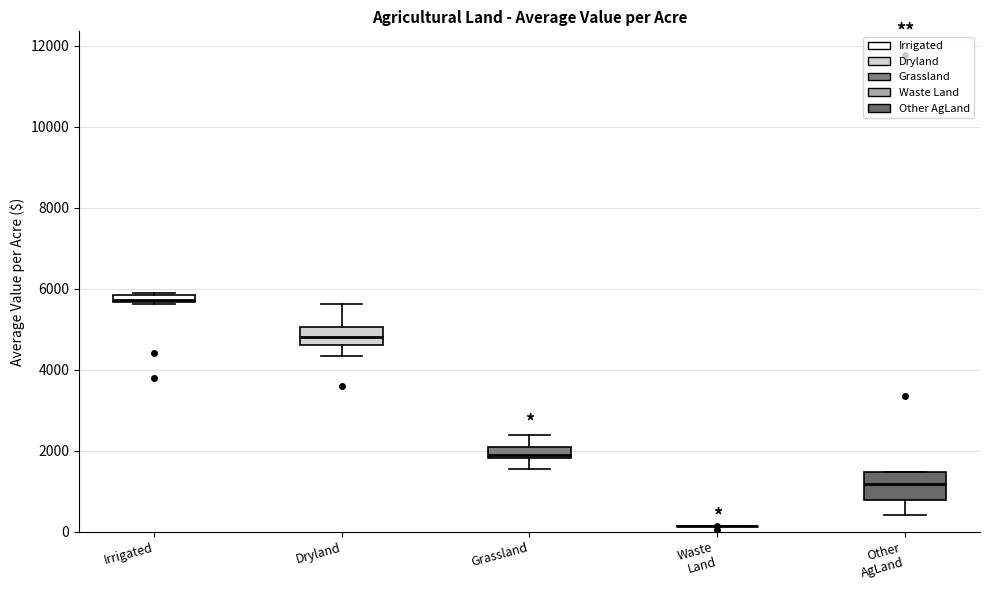

Where is the lower edge of the box for Other AgLand on the y-axis? The values are not printed on the chart, so give them approximately, as read against the axis.

800